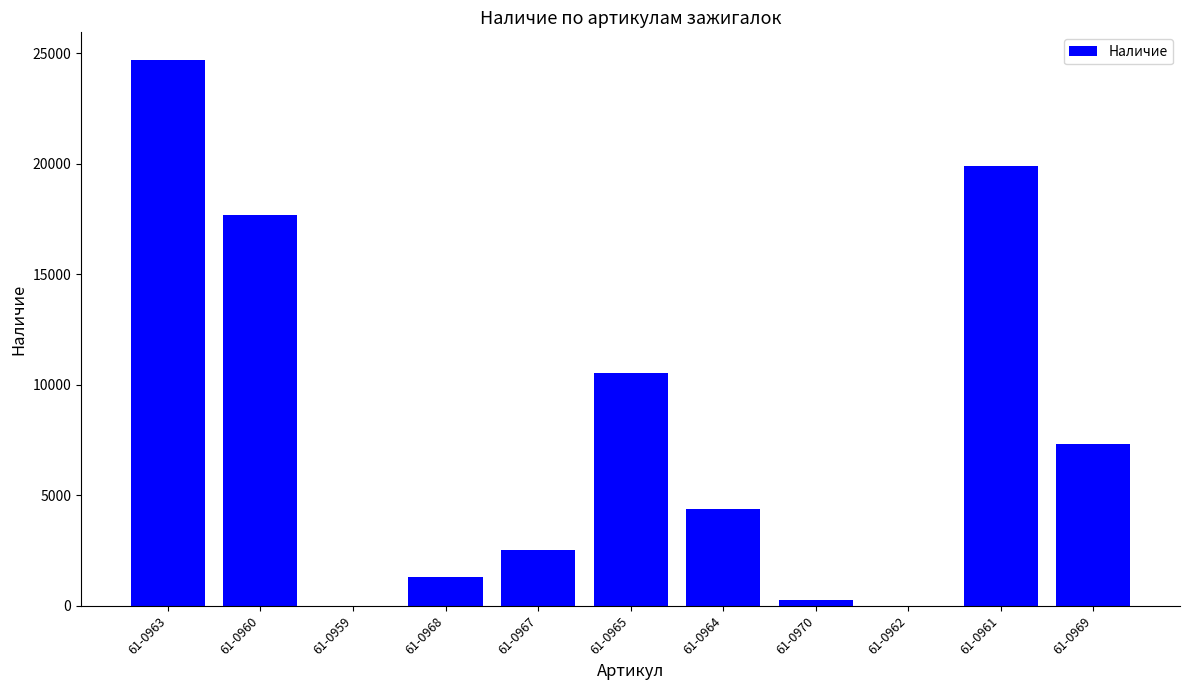

Reading right to left, what are all the values shown in this chart?

7306	19910	0	251	4386	10541	2519	1313	0	17670	24711